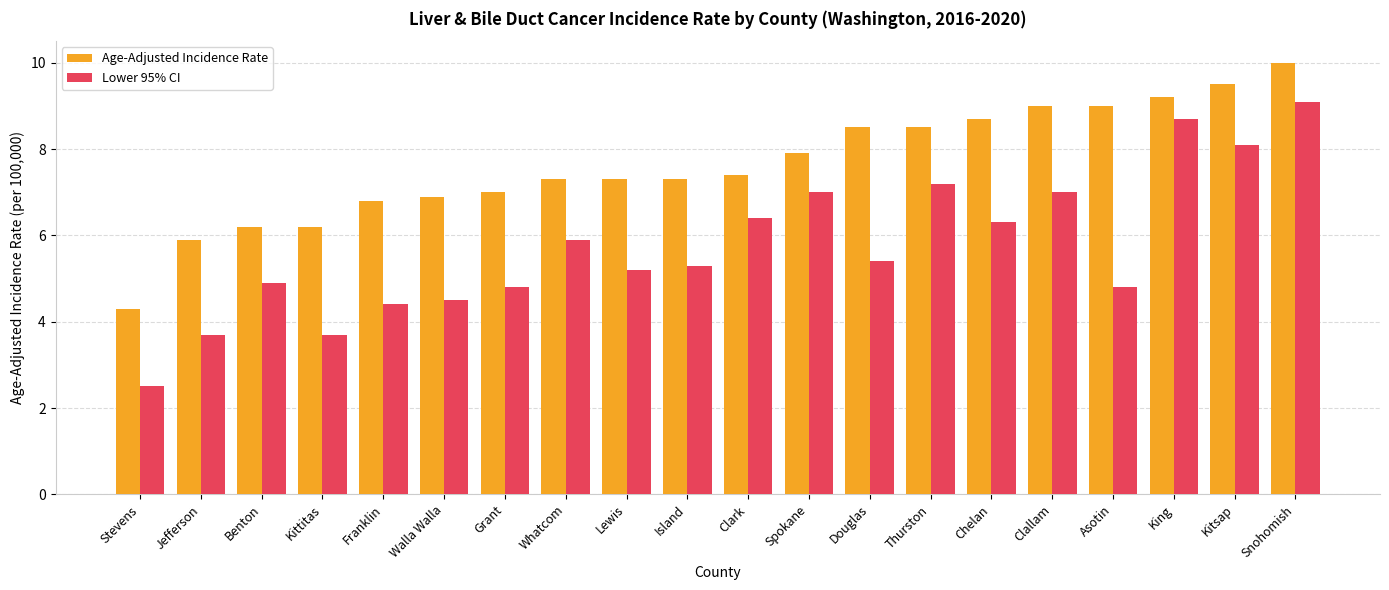

At which category is the sum across all series the highest?

Snohomish